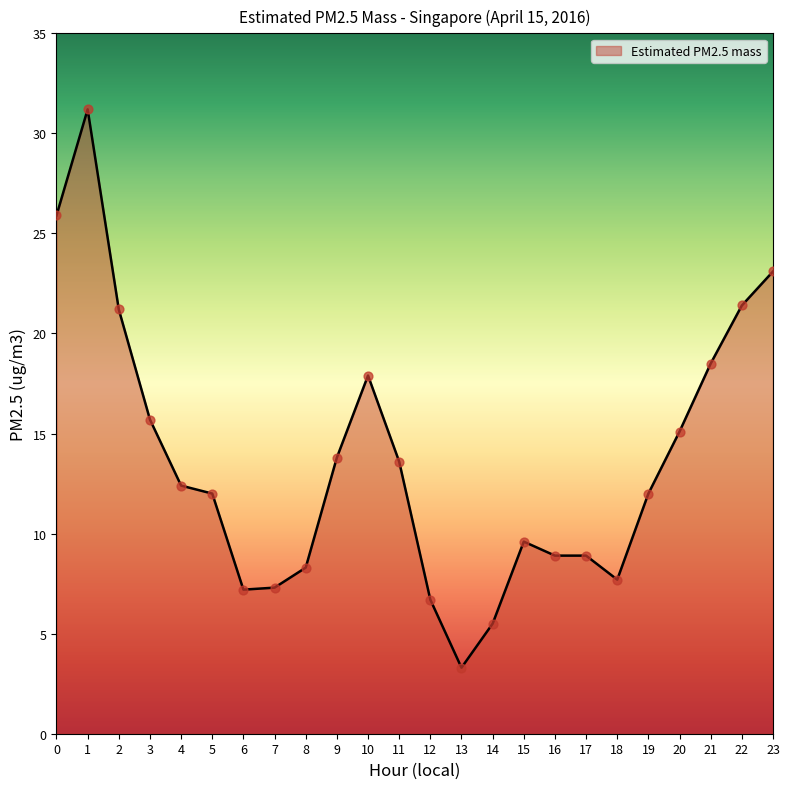

What is the ratio of the value at 1 to the value at 22?

1.5